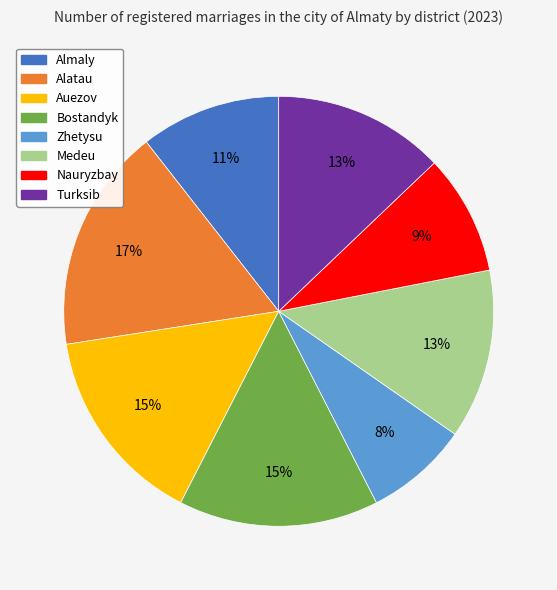

To the nearest percent, what portion does Alatau represent?

17%